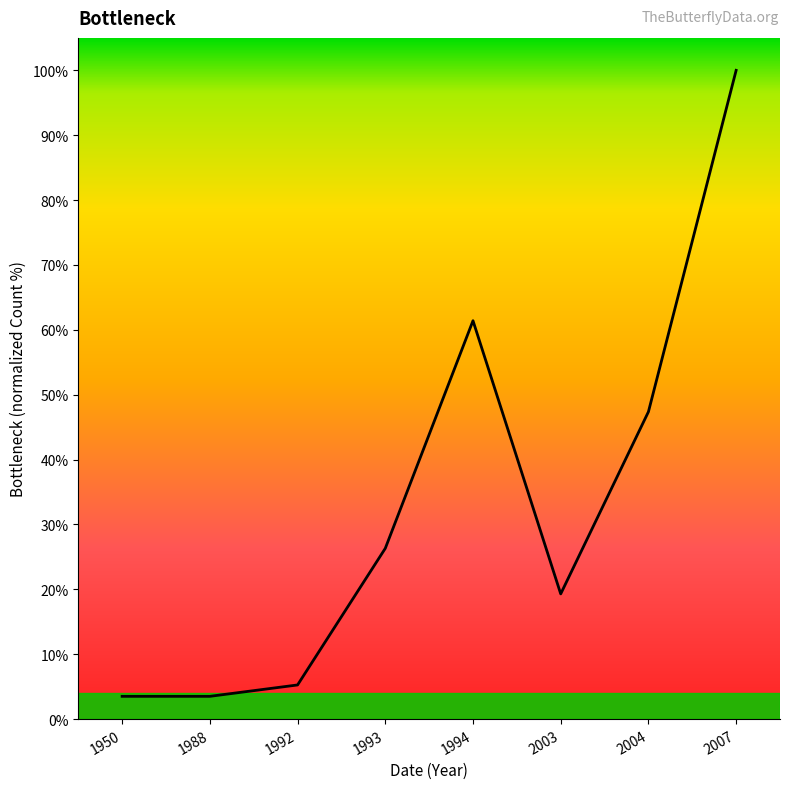

Where is the data nearest to the value 51?

2004